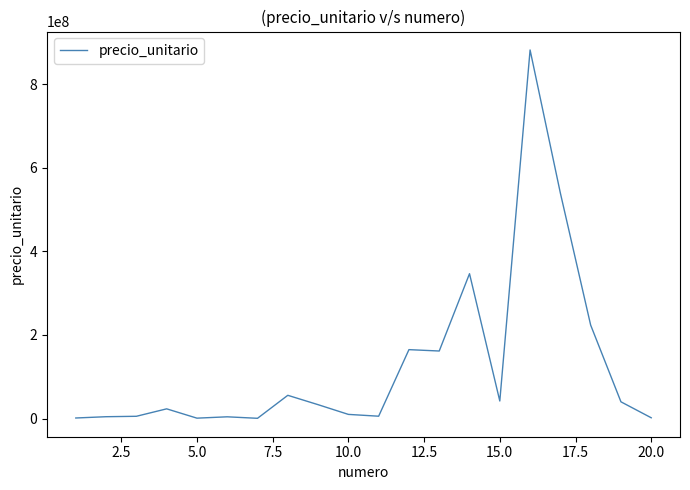

What is the maximum value shown in the chart?

881700000